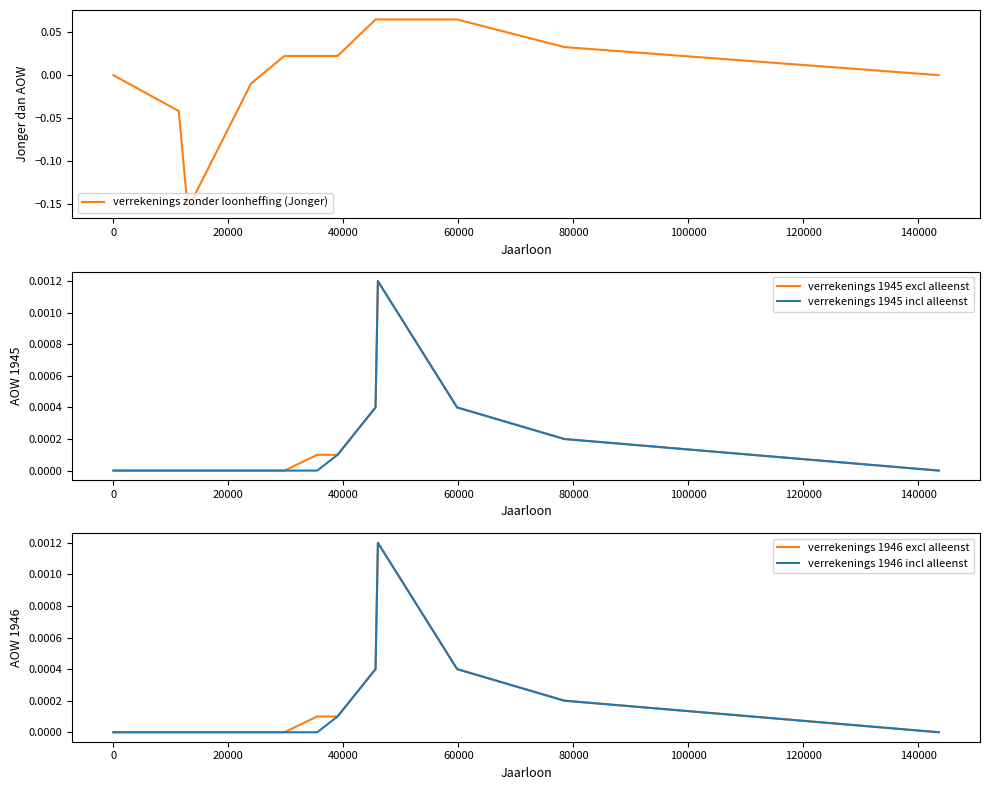

What is the difference between the second highest and second lowest values in the verrekenings zonder loonheffing (Jonger) series?

0.1